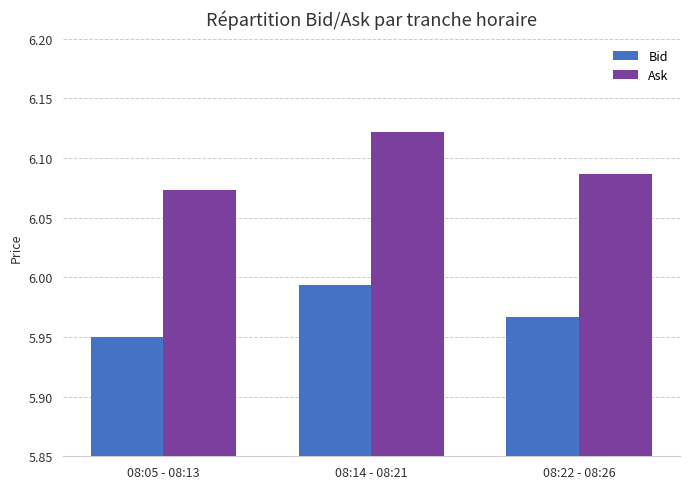

The Ask series shows 10.4 at 08:05 - 08:13. True or false?

False